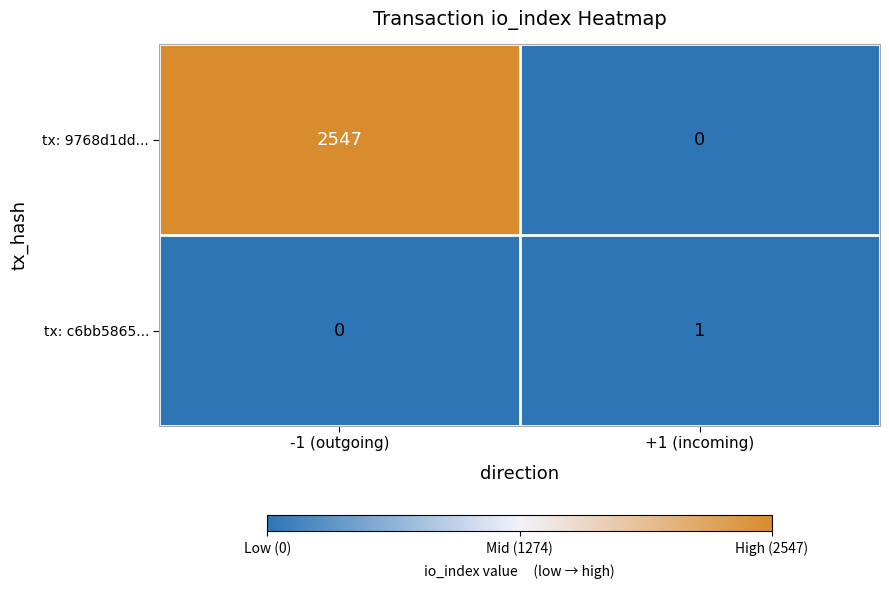

The tx: 9768d1dd... series shows 4414 at -1 (outgoing). True or false?

False